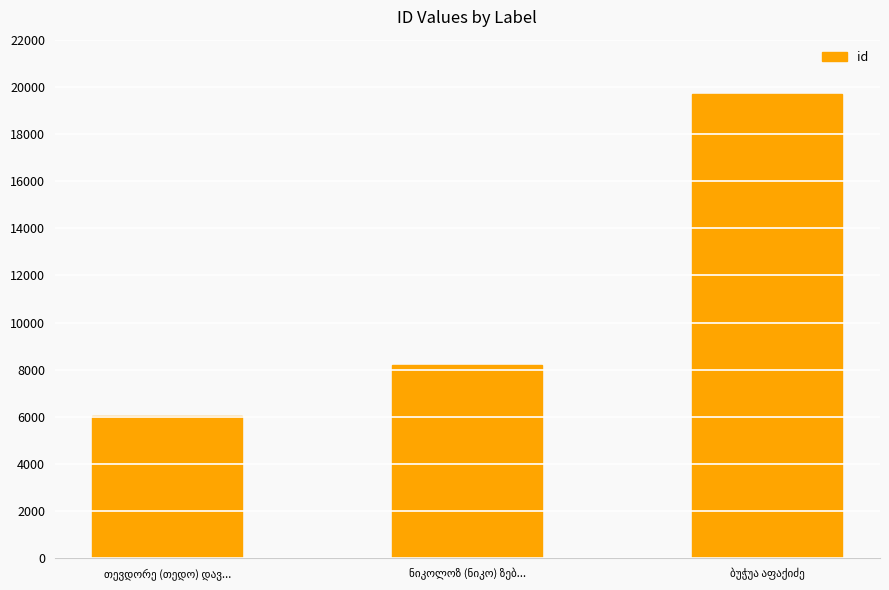

What is the difference between the maximum and minimum values?

13646